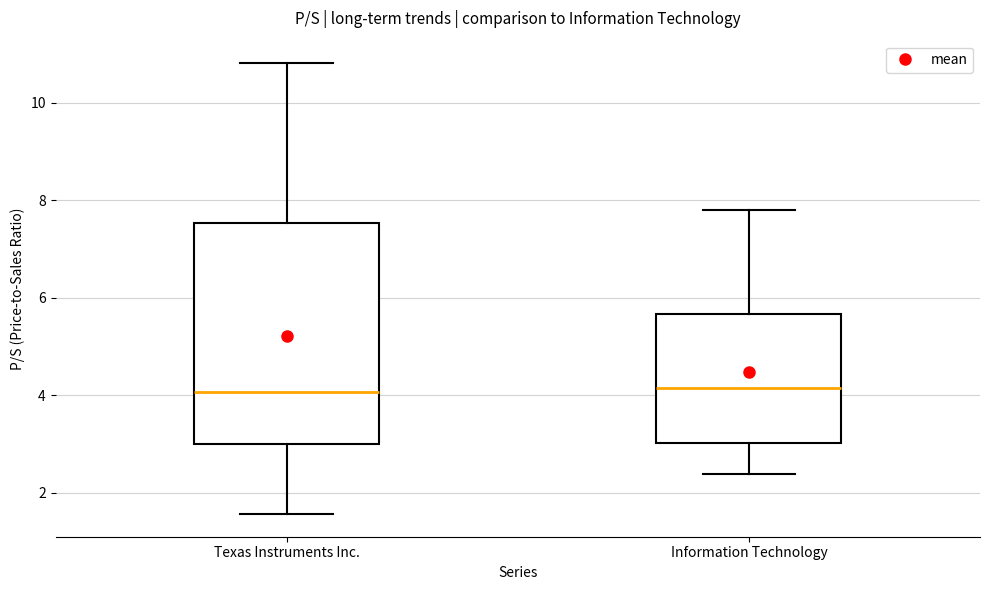

Reading left to right, read every box against the y-axis: the position of its median line, the range the box covers, and the ends of its whiskers. The values are not printed on the chart, so give them approximately, as read against the axis.

Texas Instruments Inc.: median 4.0, box 3.0 to 7.6, whiskers 1.6 to 10.8
Information Technology: median 4.2, box 3.0 to 5.6, whiskers 2.4 to 7.8